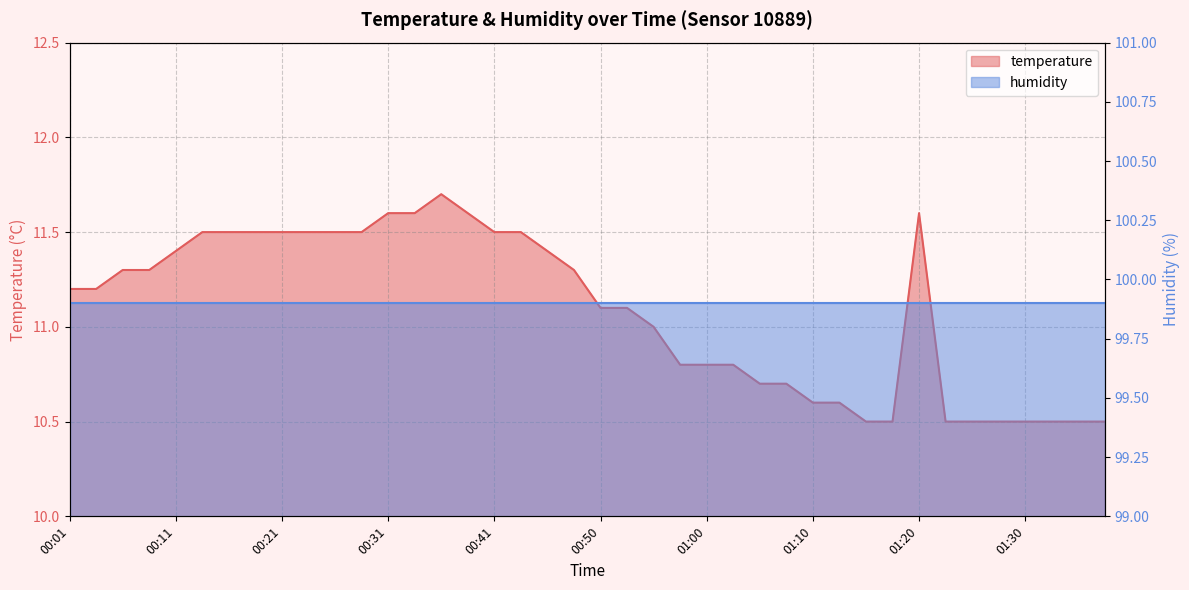

What is the change in value from 00:28 to 01:15?

-1.0